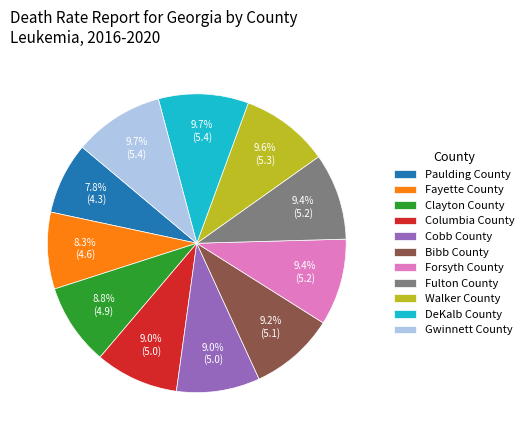

Does Fayette County account for over 50% of the chart?

No